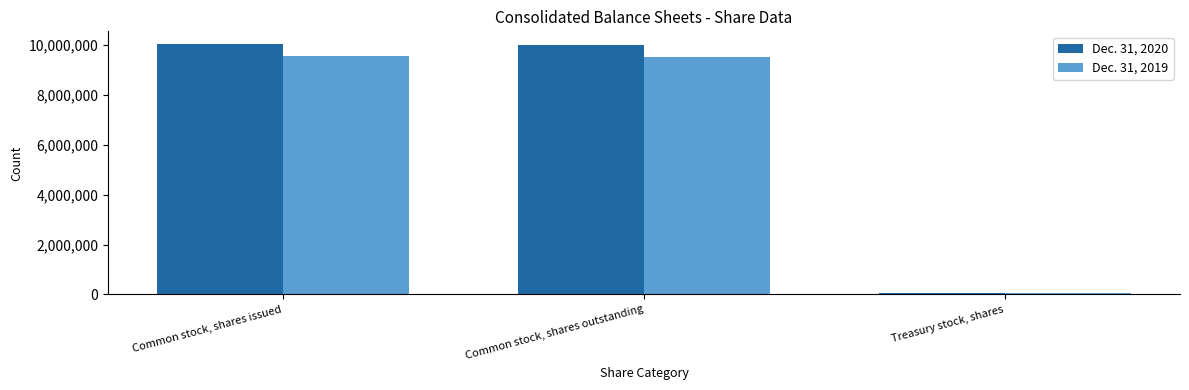

What is the difference between the maximum and minimum values in the Dec. 31, 2019 series?

9517427